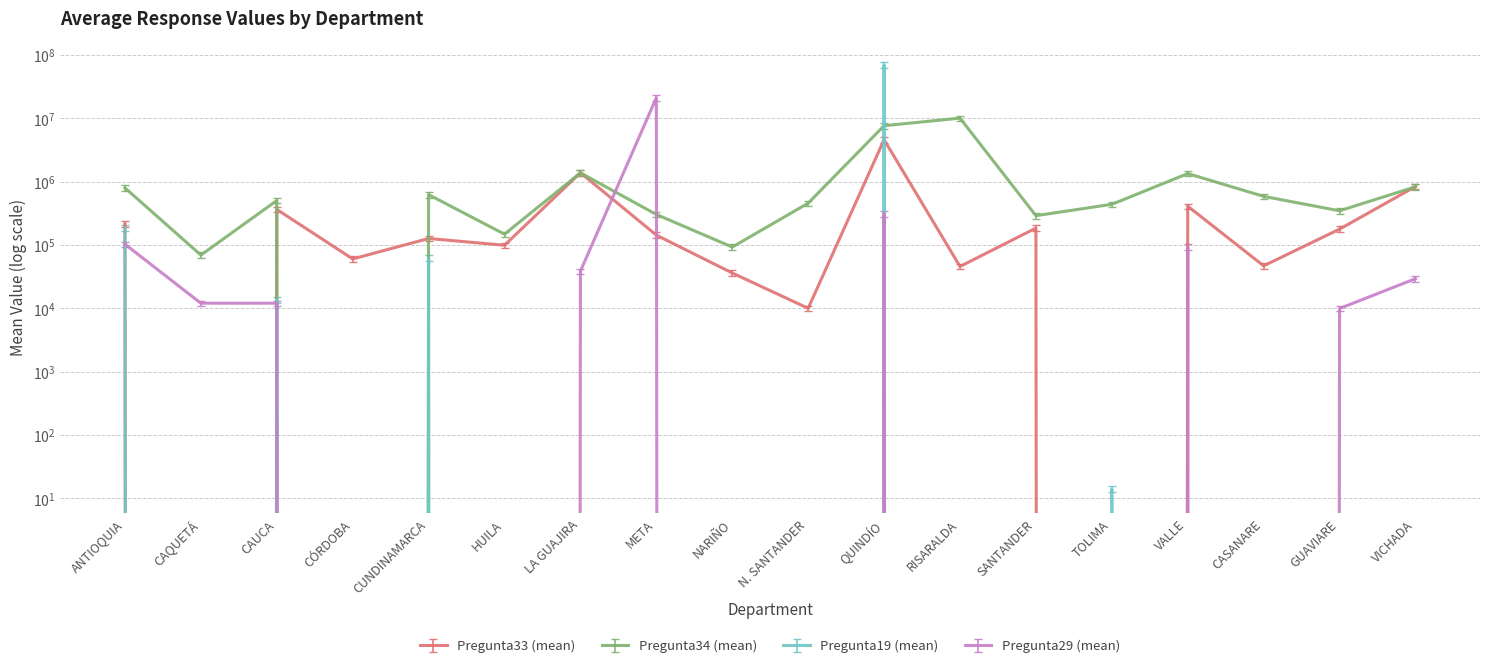

Rank the categories by Pregunta29 (mean) value from lowest to highest.

CÓRDOBA, CUNDINAMARCA, HUILA, NARIÑO, N. SANTANDER, RISARALDA, SANTANDER, TOLIMA, CASANARE, GUAVIARE, CAQUETÁ, CAUCA, VICHADA, LA GUAJIRA, VALLE, ANTIOQUIA, QUINDÍO, META